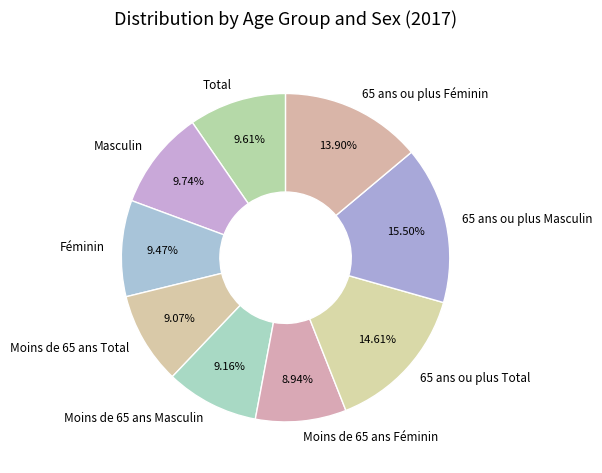

How many slices are in this pie chart?

9